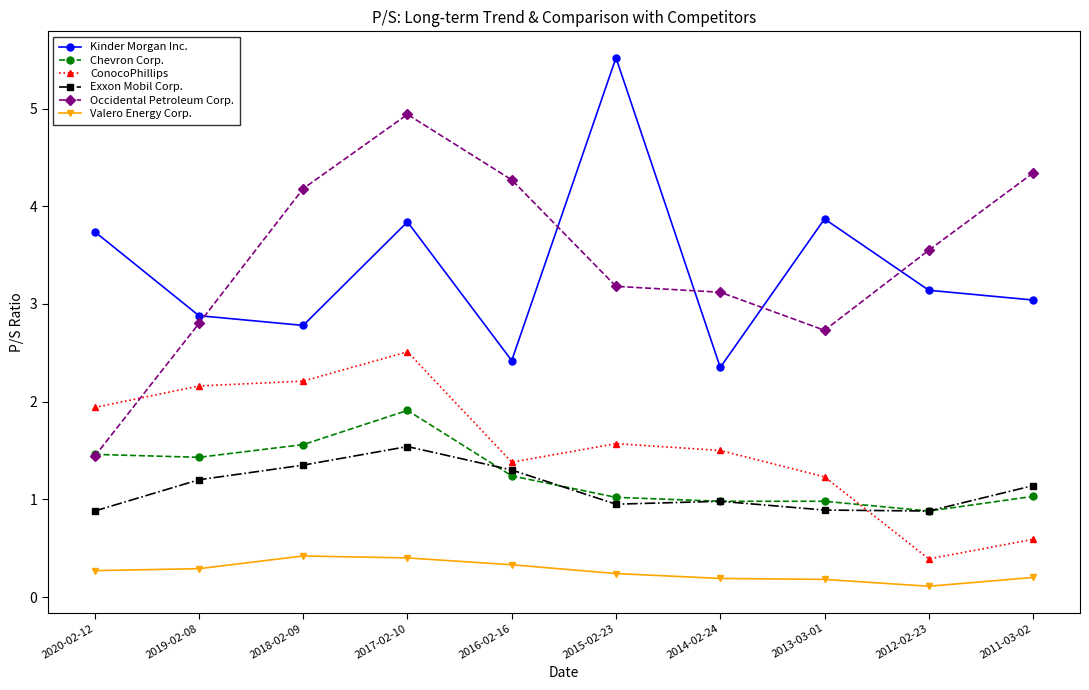

True or false: Occidental Petroleum Corp. and ConocoPhillips cross at least once.

True